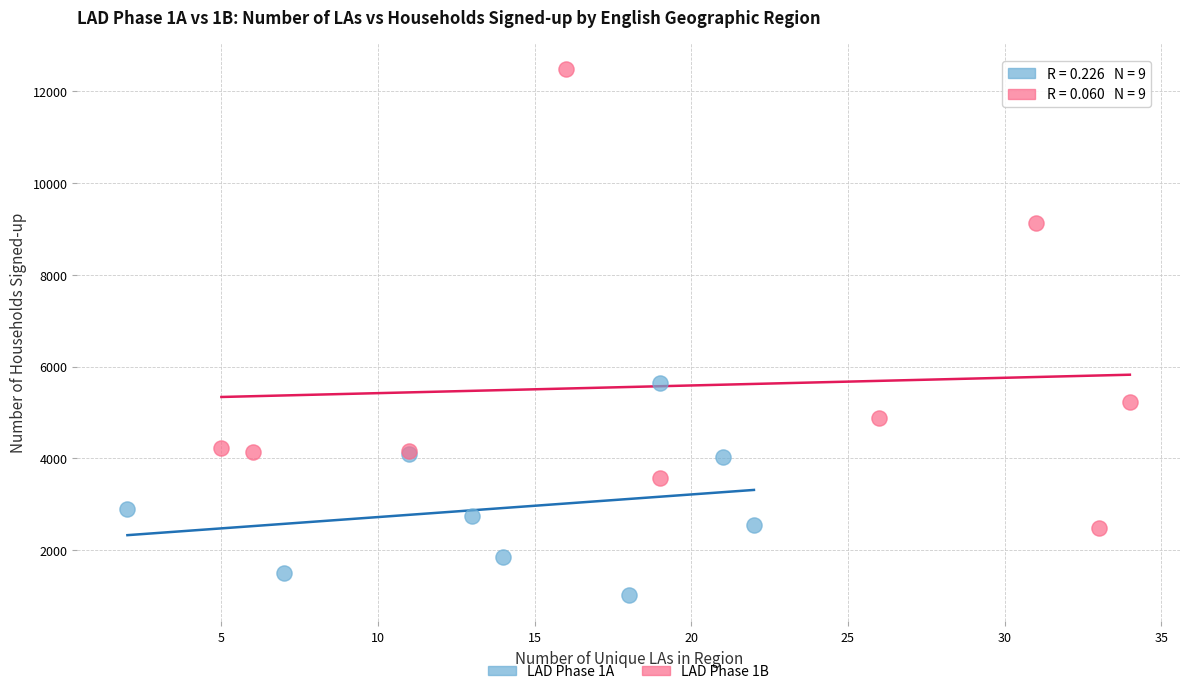

Which series contains the lowest Y value?

LAD Phase 1A